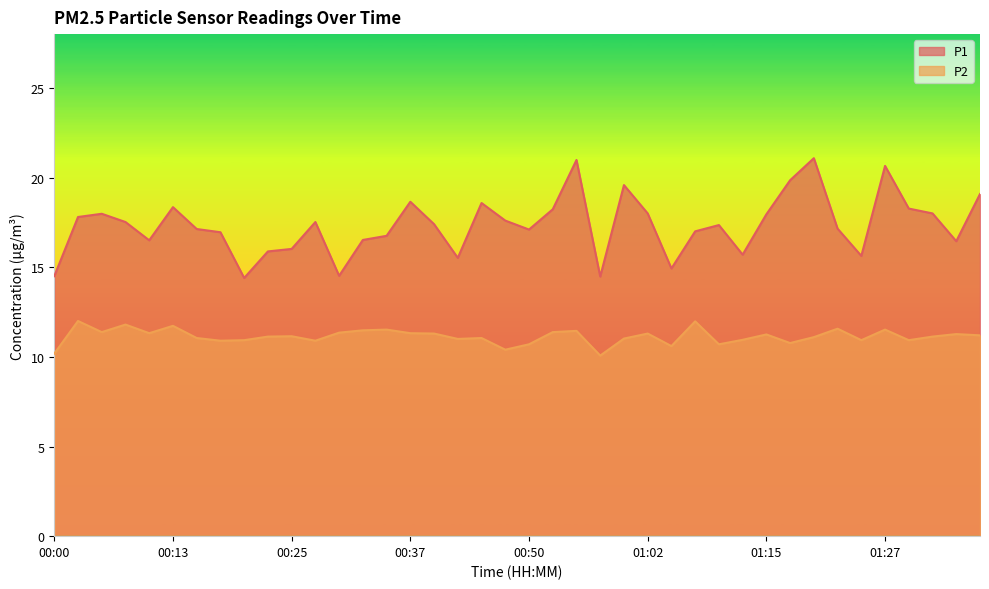

Count the number of categories in the chart.

40